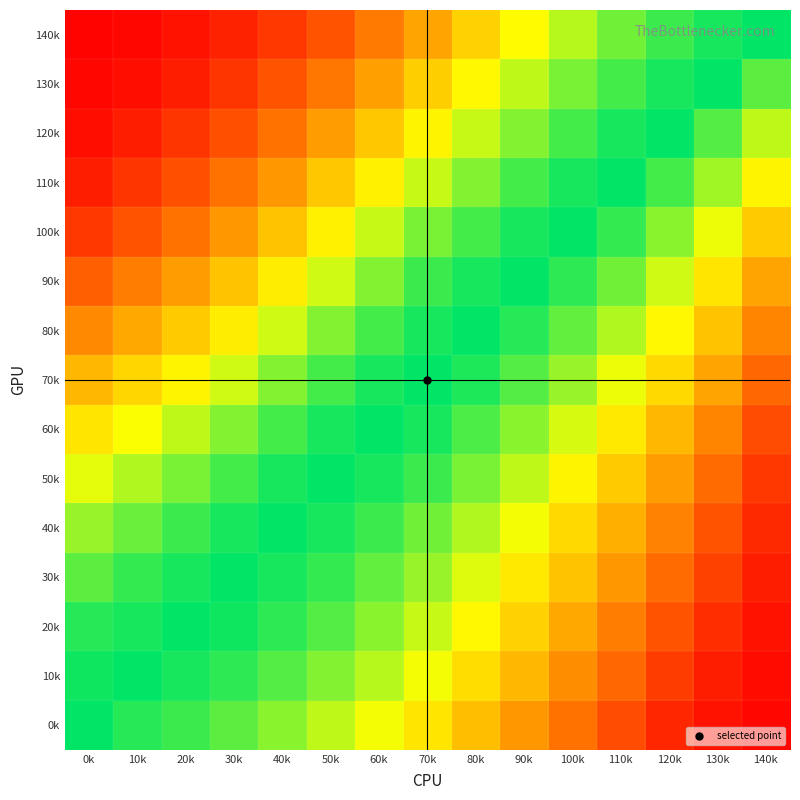

At how many categories does at least one series exceed 0?

15